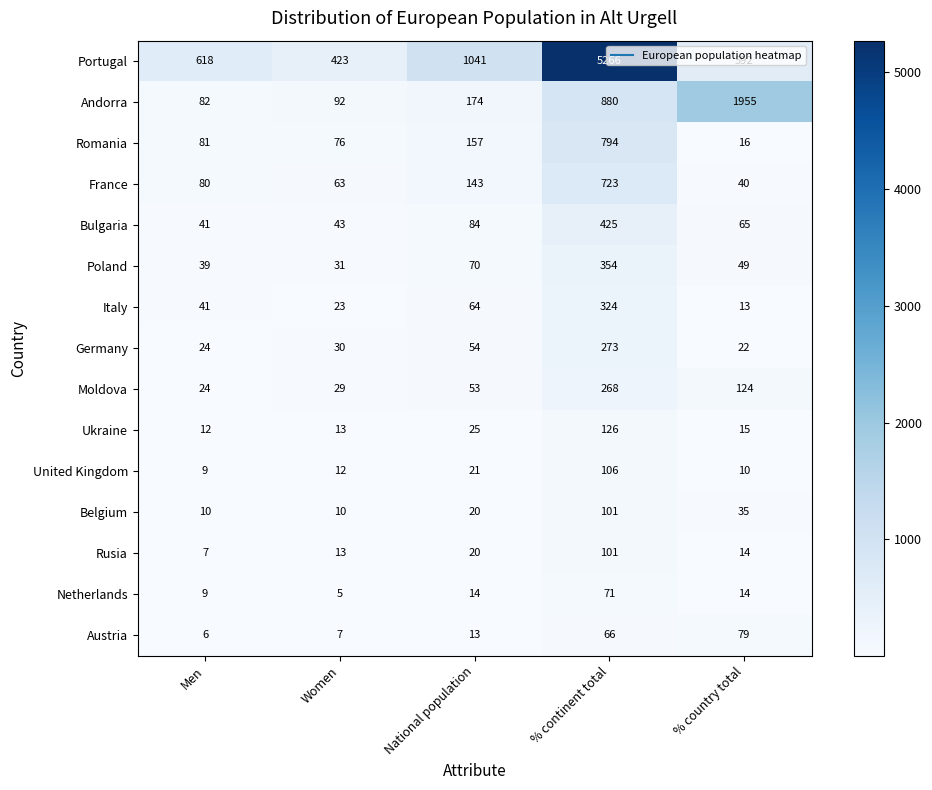

What is the sum of the Italy values at Women and National population?

87